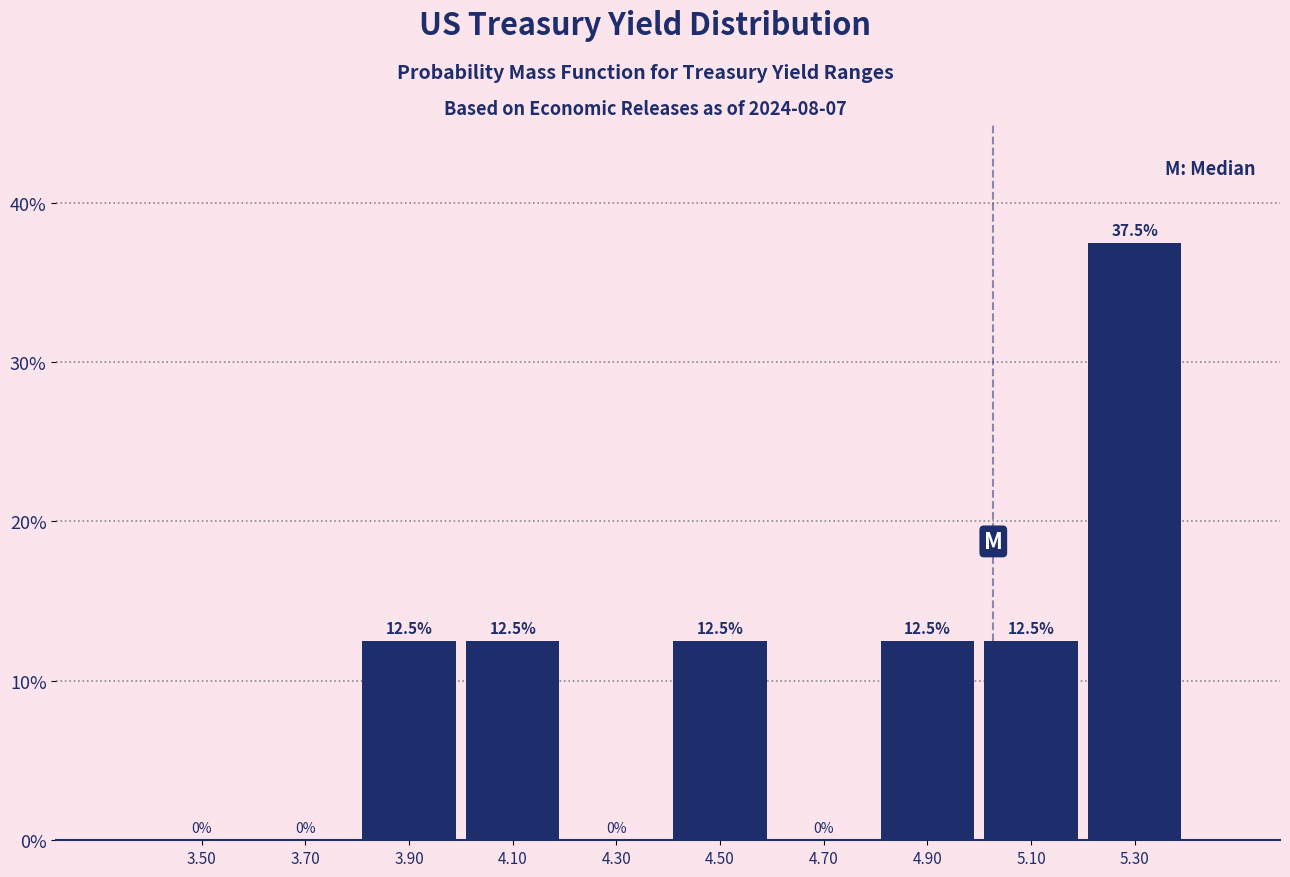

Reading left to right, list every bar in this chart as the range it spans on the x-axis followed by its height.

3.4 to 3.6: 0.0
3.6 to 3.8: 0.0
3.8 to 4.0: 12.5
4.0 to 4.2: 12.5
4.2 to 4.4: 0.0
4.4 to 4.6: 12.5
4.6 to 4.8: 0.0
4.8 to 5.0: 12.5
5.0 to 5.2: 12.5
5.2 to 5.4: 37.5